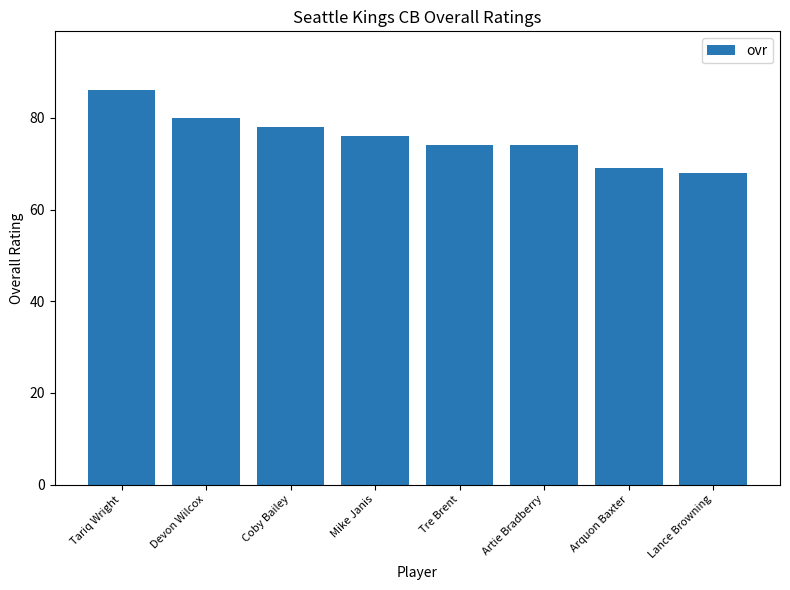

Reading right to left, what are all the values shown in this chart?

68	69	74	74	76	78	80	86